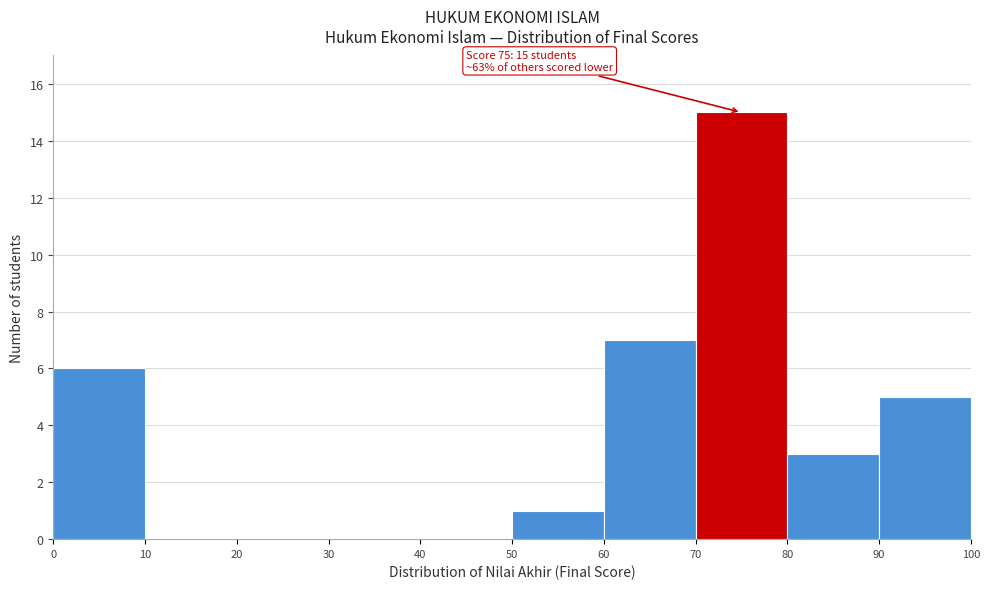

Which range on the x-axis has the tallest bar?

70 to 80